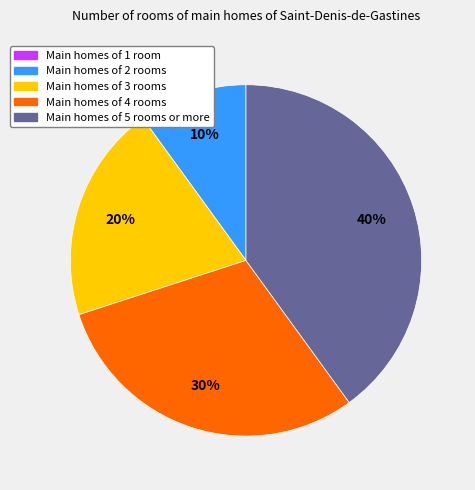

Is it true that Main homes of 4 rooms is 30% of the pie?

True